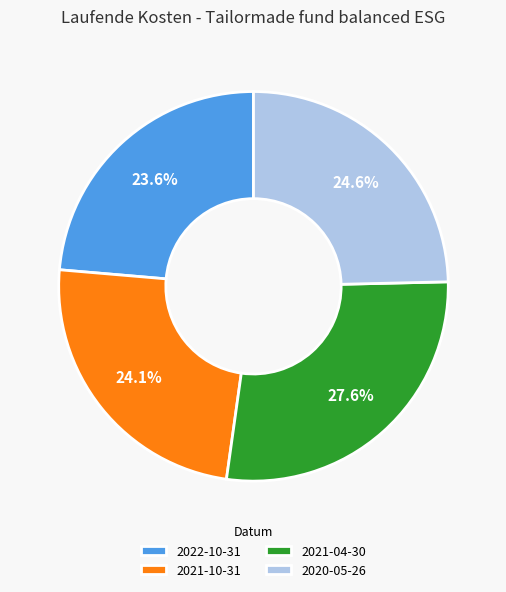

What portion of the pie excludes 2022-10-31?

76.4%